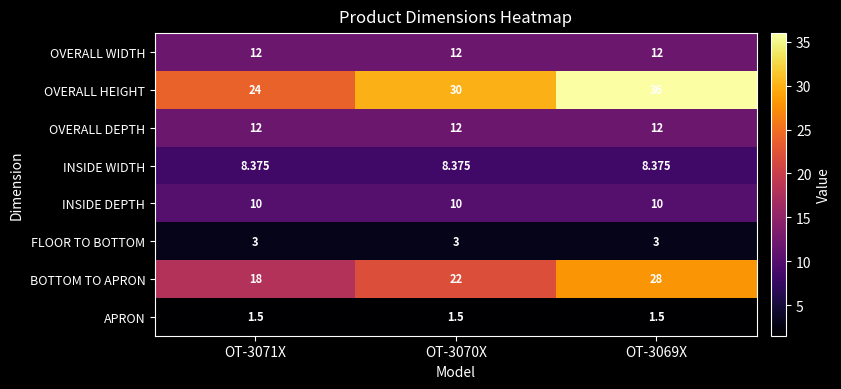

Which series has the largest total across all categories?

OVERALL HEIGHT